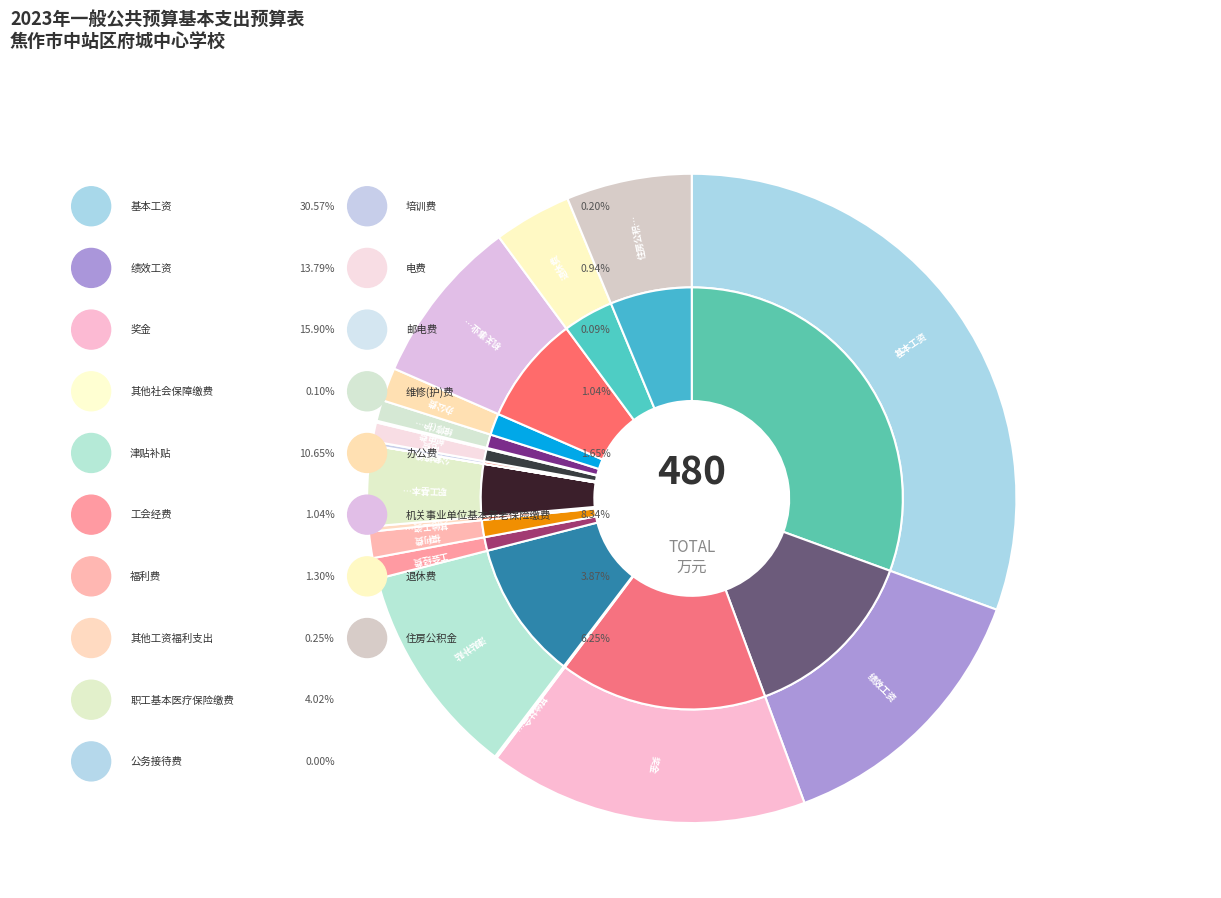

Rank the categories by value from lowest to highest.

公务接待费, 邮电费, 其他社会保障缴费, 培训费, 其他工资福利支出, 电费, 维修(护)费, 工会经费, 福利费, 办公费, 退休费, 职工基本医疗保险缴费, 住房公积金, 机关事业单位基本养老保险缴费, 津贴补贴, 绩效工资, 奖金, 基本工资